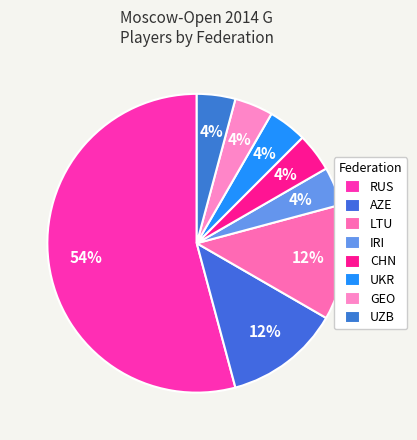

Which category has the biggest portion of the pie?

RUS